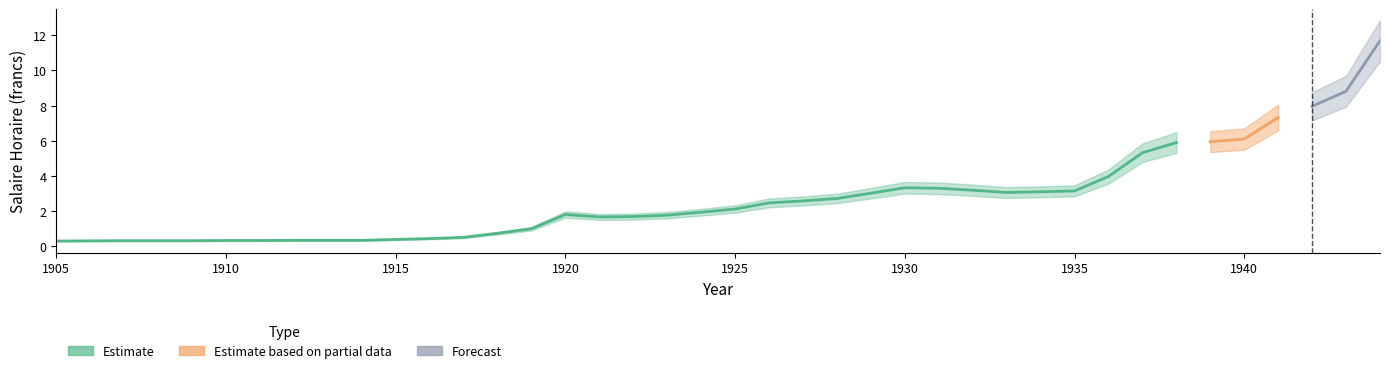

True or false: Salaire Horaire has more than 2 interior local peaks.

False